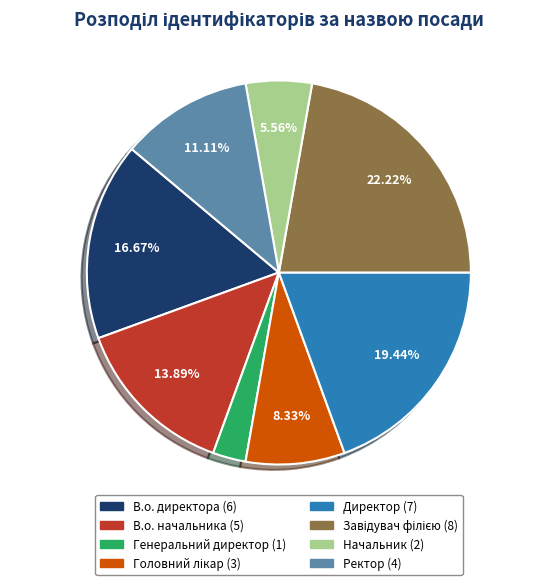

Combined, what portion of the pie is Начальник and Директор?

25.0%